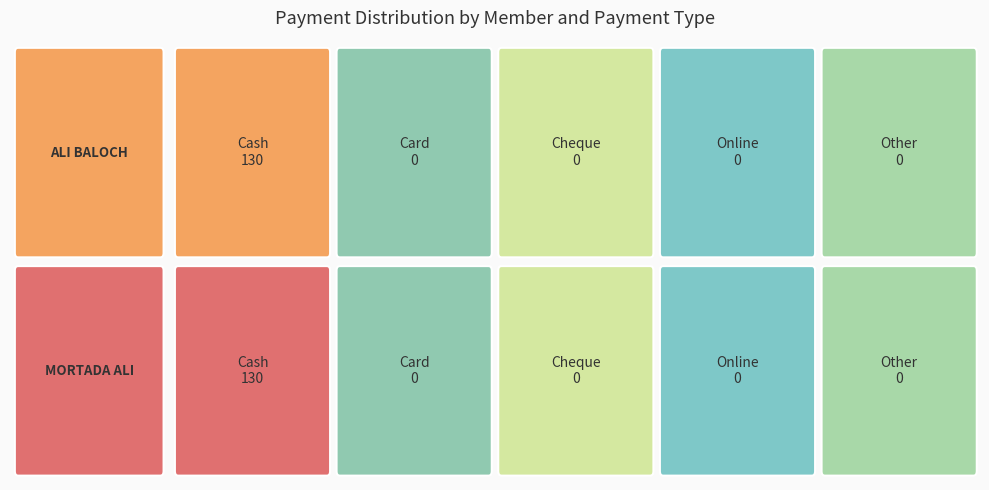

Reading left to right, list all the values displayed in this chart.

ALI BALOCH: Cash=130	Card=0	Cheque=0	Online=0	Other=0
MORTADA ALI: Cash=130	Card=0	Cheque=0	Online=0	Other=0